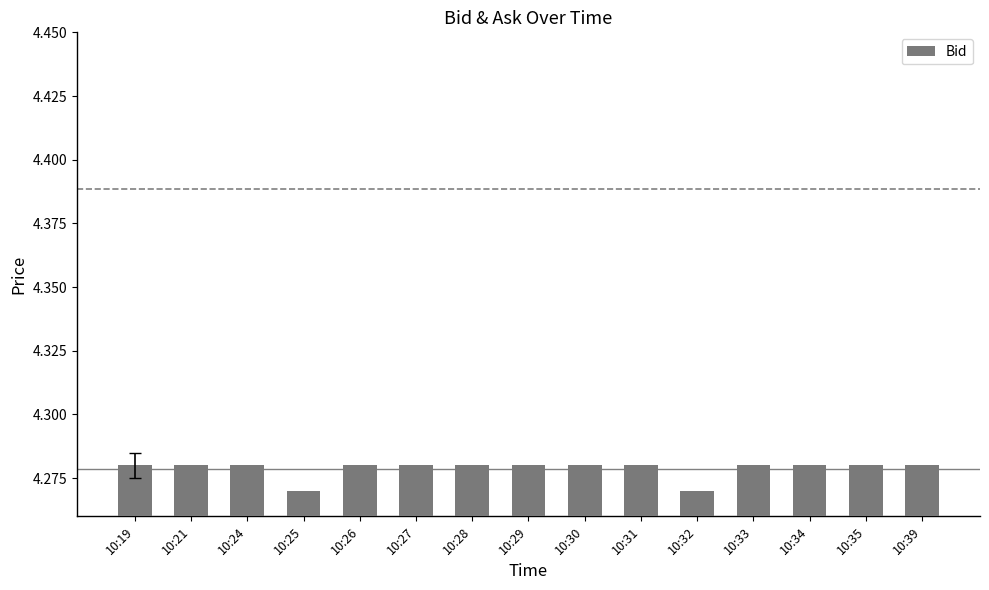

What is the sum of all values?

64.2